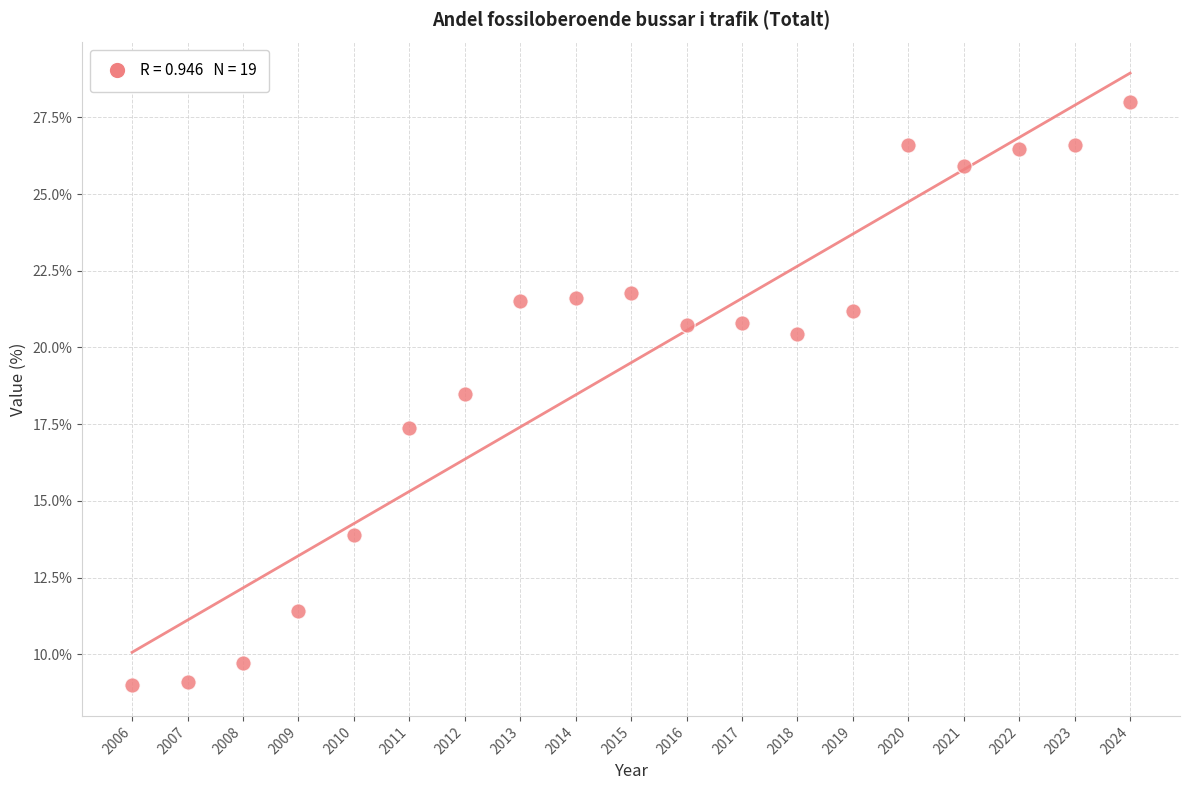

What is the range of X values (max minus min)?

18.0